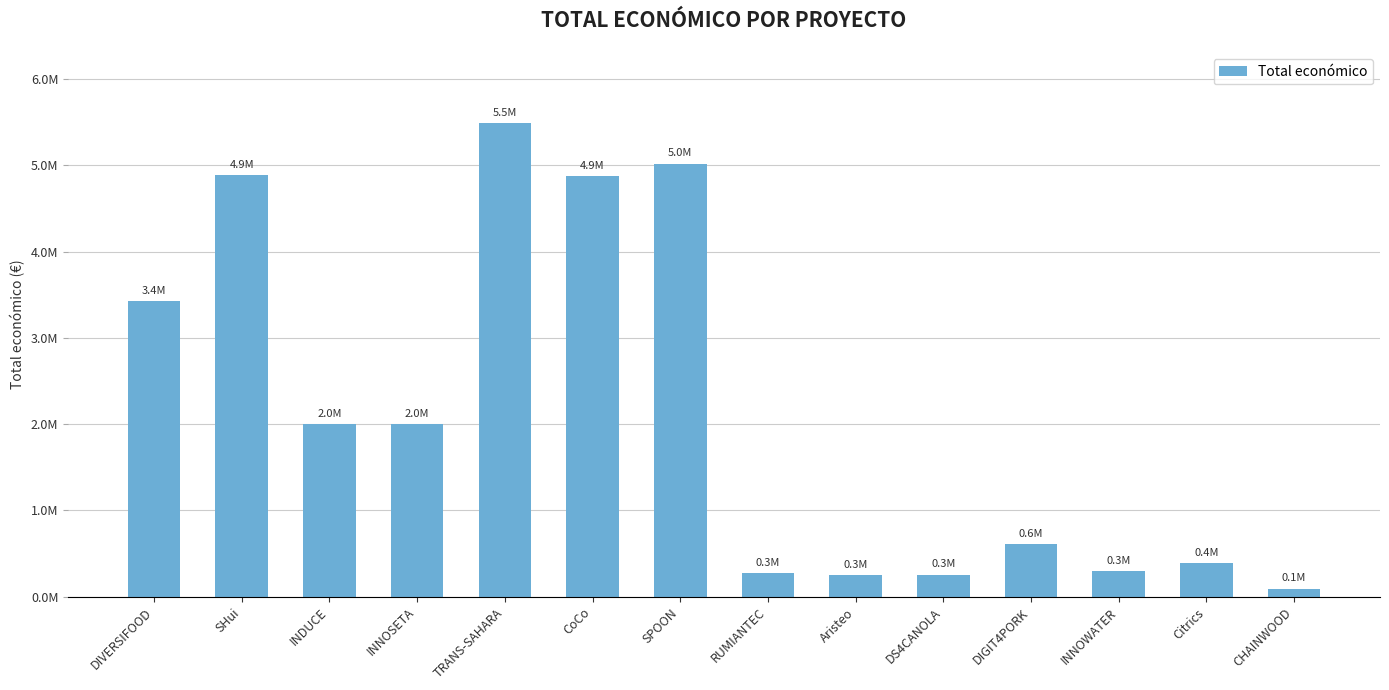

Are the bars horizontal?

No